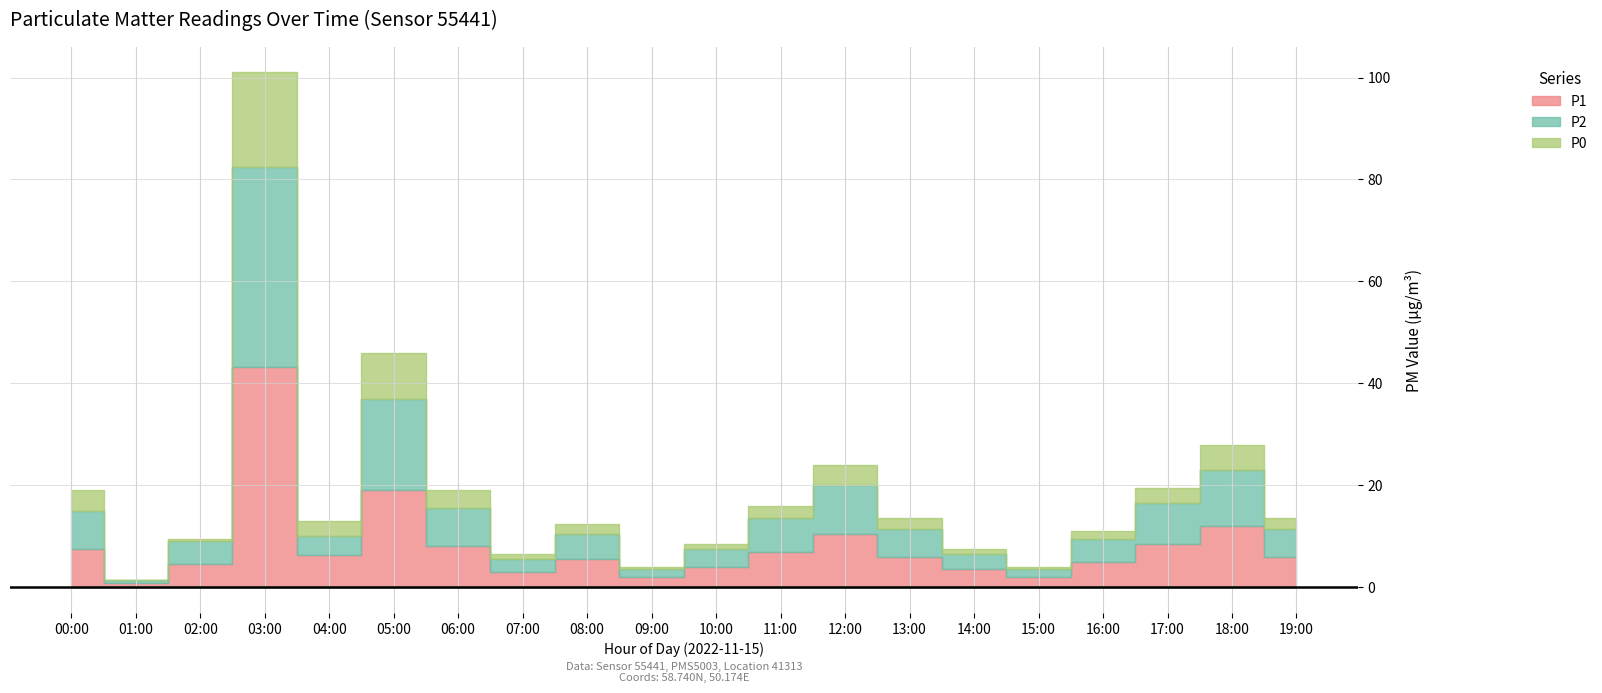

Which category has the lowest value in the P2 series?

01:00